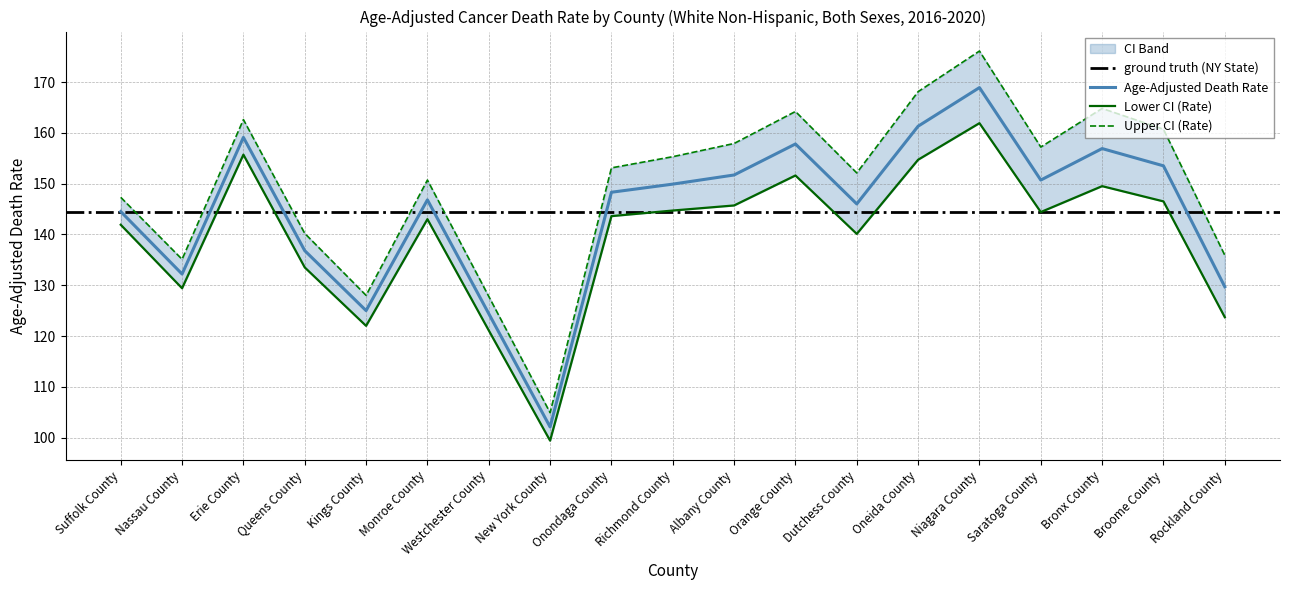

Is it true that Age-Adjusted Death Rate equals 146.0 at Dutchess County?

True